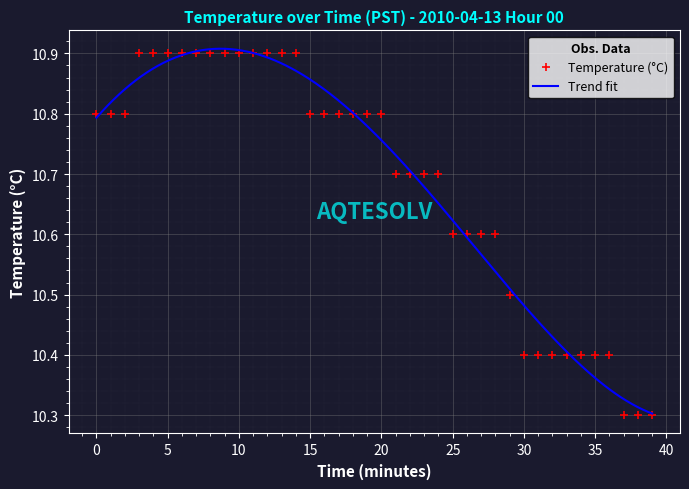

How many lines are shown in the chart?

1